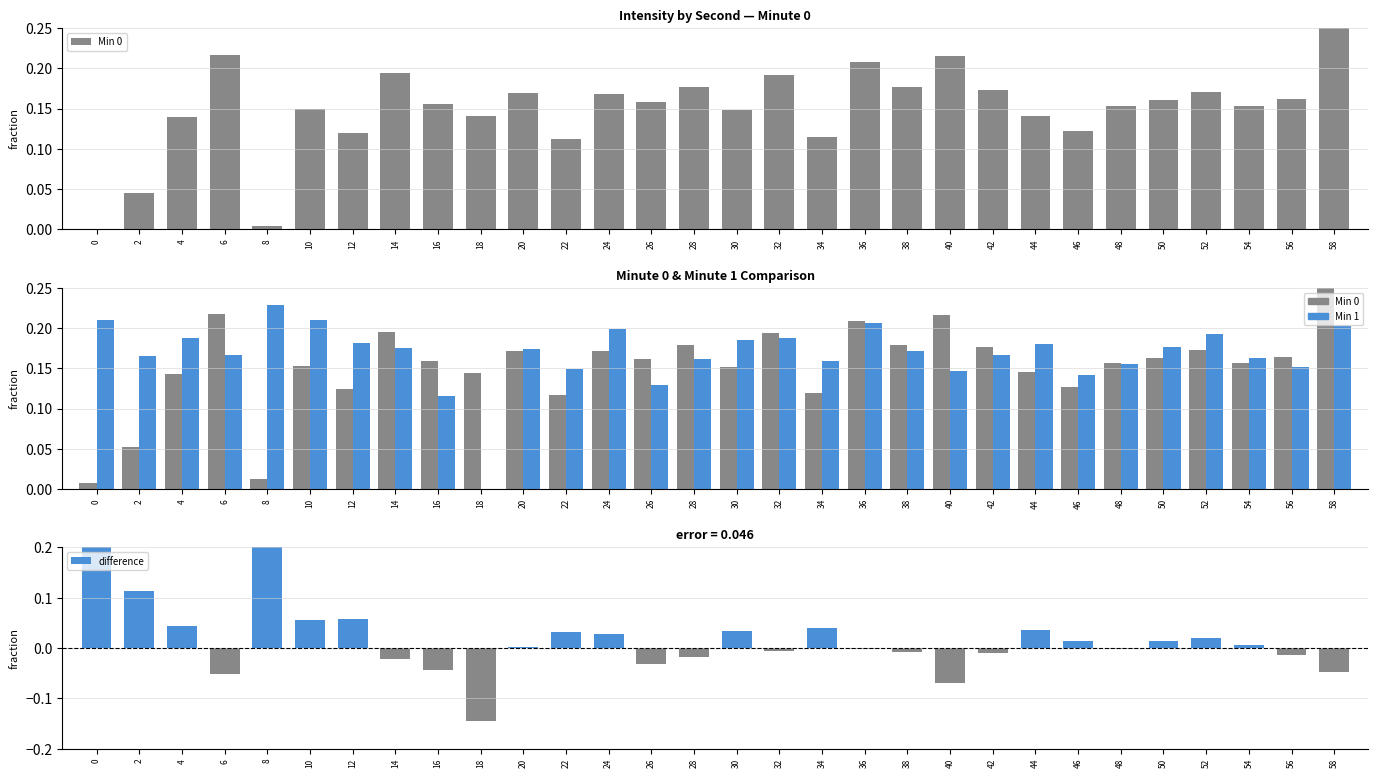

True or false: Min 1 has a value of 0.1 at 54.

False